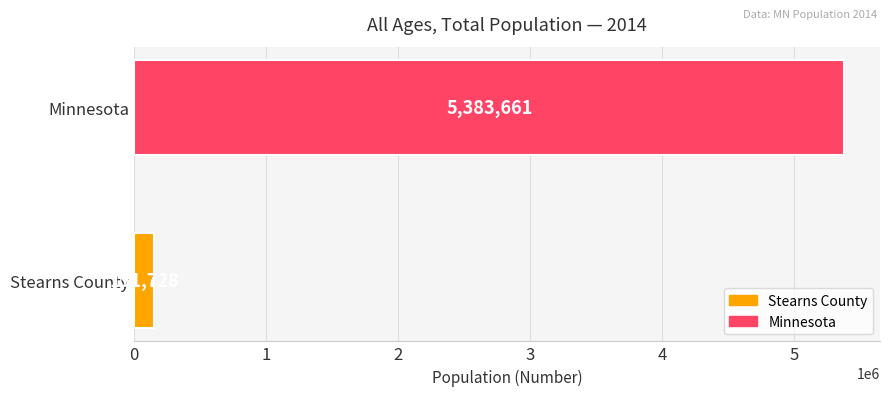

Does the chart contain any negative values?

No